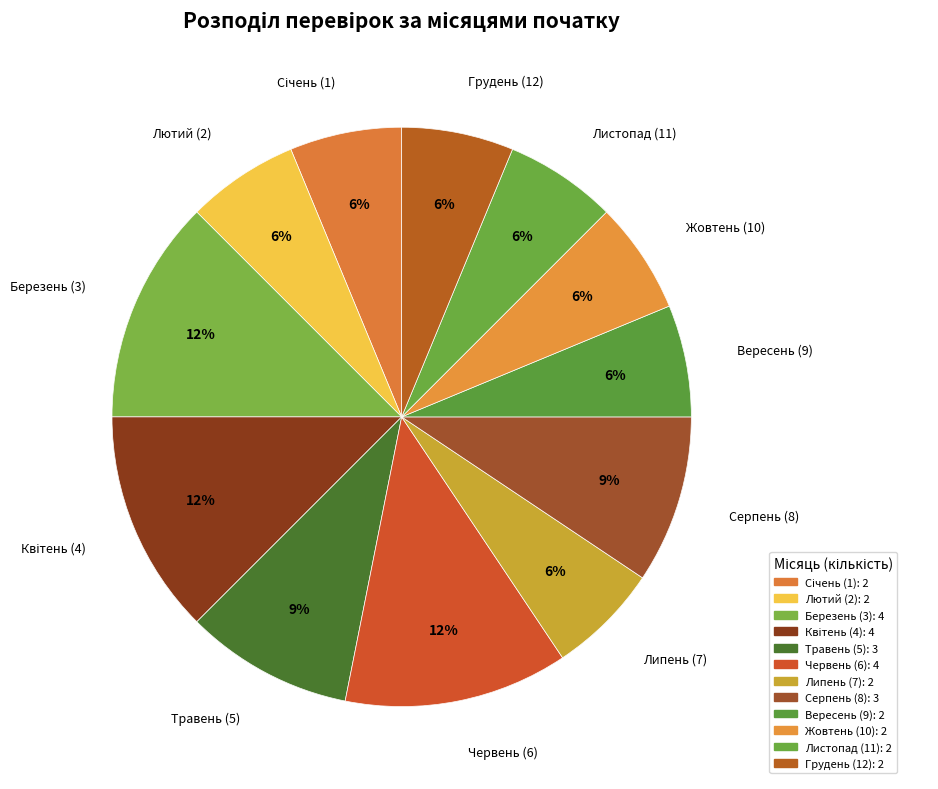

How many slices are in this pie chart?

12